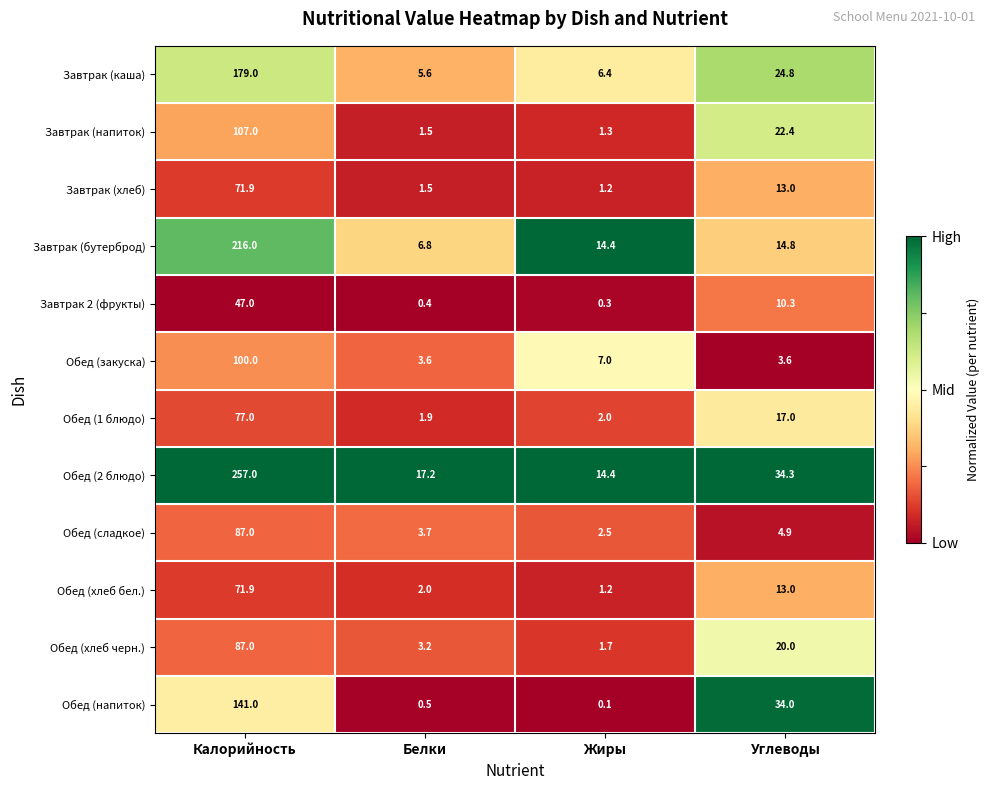

What is the average value of the Обед (хлеб черн.) series?

28.0